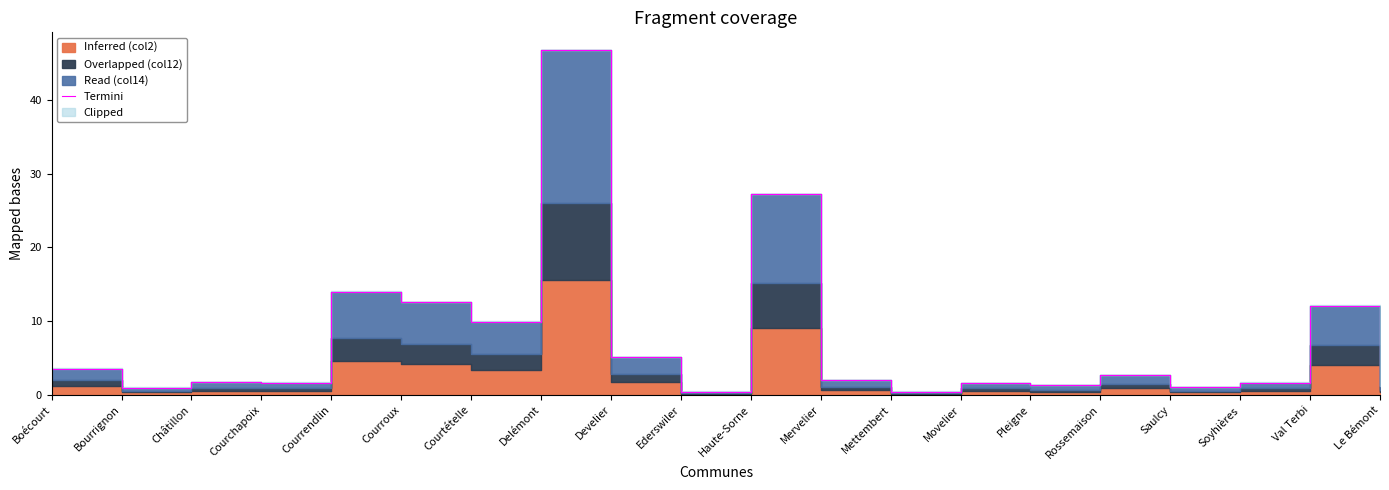

Reading left to right, list all the values displayed in this chart.

Boécourt=3.6	Bourrignon=1.0	Châtillon=1.8	Courchapoix=1.6	Courrendlin=14.0	Courroux=12.5	Courtételle=9.9	Delémont=46.8	Develier=5.1	Ederswiler=0.4	Haute-Sorne=27.2	Mervelier=2.0	Mettembert=0.4	Movelier=1.6	Pleigne=1.3	Rossemaison=2.7	Saulcy=1.0	Soyhières=1.6	Val Terbi=12.1	Le Bémont=1.2